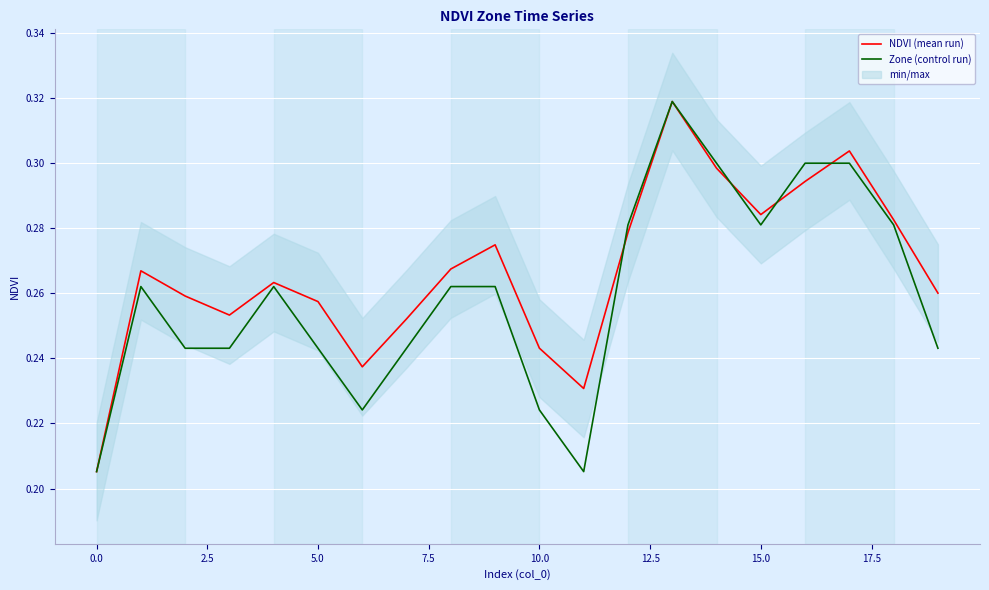

The value of NDVI (mean run) at 17 is 0.5. True or false?

False